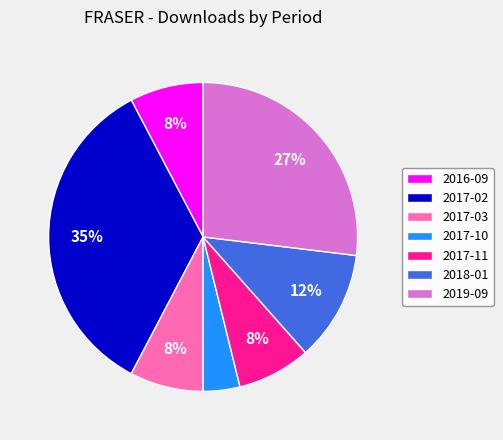

Count the number of slices in the pie.

7